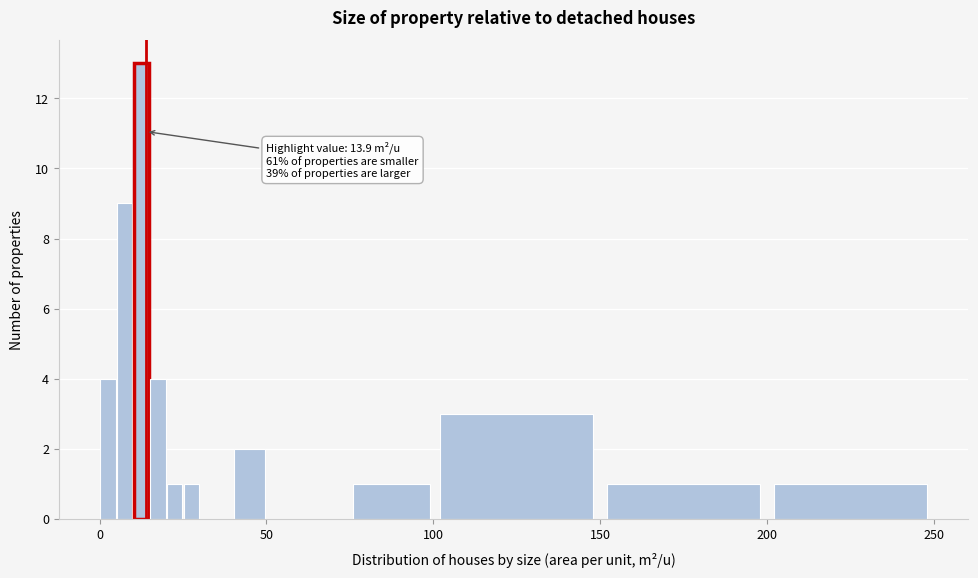

Around what value on the x-axis is the tallest bar? Give the approximate position of its centre, as read against the axis.

15